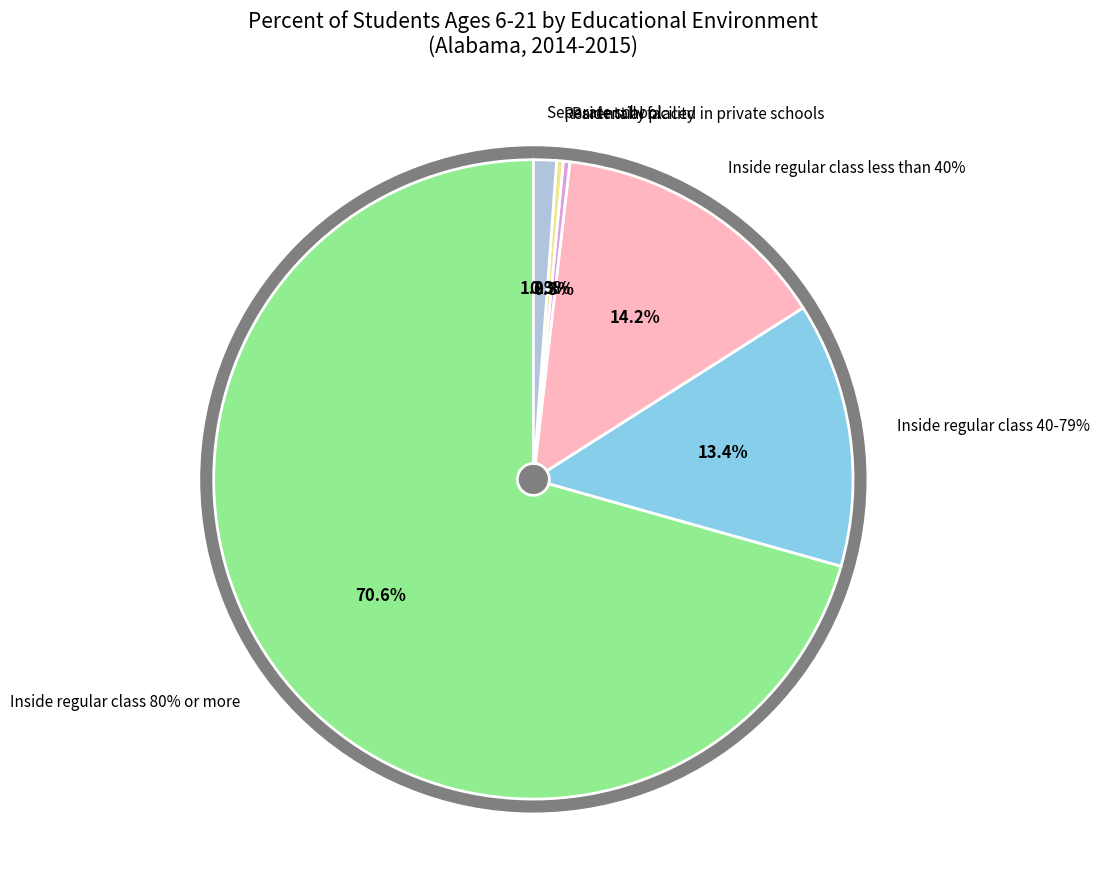

What percentage is the Inside regular class 80% or more slice, to the nearest percent?

71%